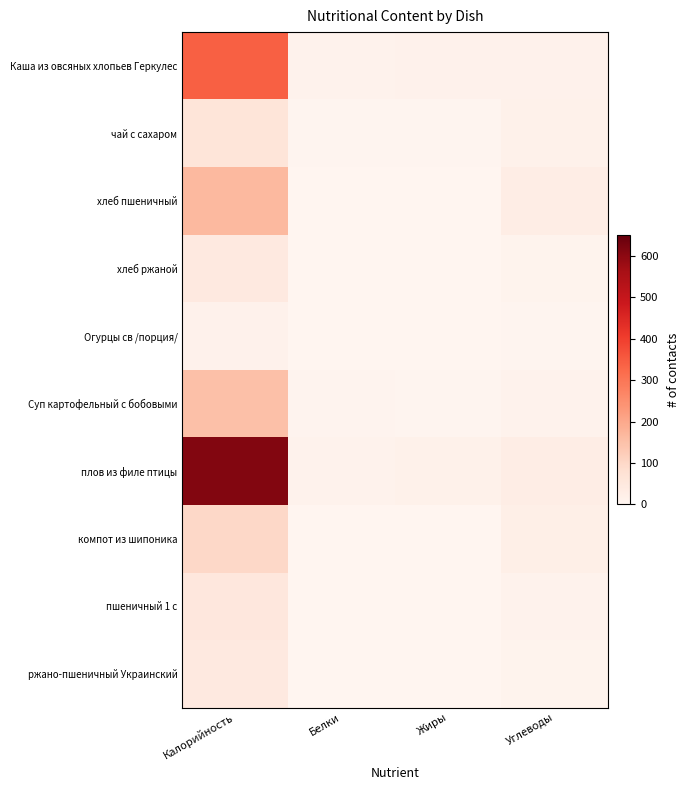

Reading right to left, what are all the values shown in this chart?

Каша из овсяных хлопьев Геркулес: Углеводы=14.8	Жиры=13.4	Белки=11.3	Калорийность=341.7
чай с сахаром: Углеводы=15.7	Жиры=3.7	Белки=3.0	Калорийность=61.4
хлеб пшеничный: Углеводы=29.6	Жиры=0.4	Белки=2.4	Калорийность=166.3
хлеб ржаной: Углеводы=10.0	Жиры=0.1	Белки=0.9	Калорийность=44.9
Огурцы св /порция/: Углеводы=2.7	Жиры=0.0	Белки=0.8	Калорийность=15.2
Суп картофельный с бобовыми: Углеводы=11.7	Жиры=4.4	Белки=6.0	Калорийность=150.2
плов из филе птицы: Углеводы=29.9	Жиры=17.7	Белки=11.0	Калорийность=612.7
компот из шипоника: Углеводы=24.7	Жиры=0.1	Белки=0.2	Калорийность=98.5
пшеничный 1 с: Углеводы=10.9	Жиры=0.3	Белки=1.7	Калорийность=52.2
ржано-пшеничный Украинский: Углеводы=10.0	Жиры=0.1	Белки=0.9	Калорийность=44.9